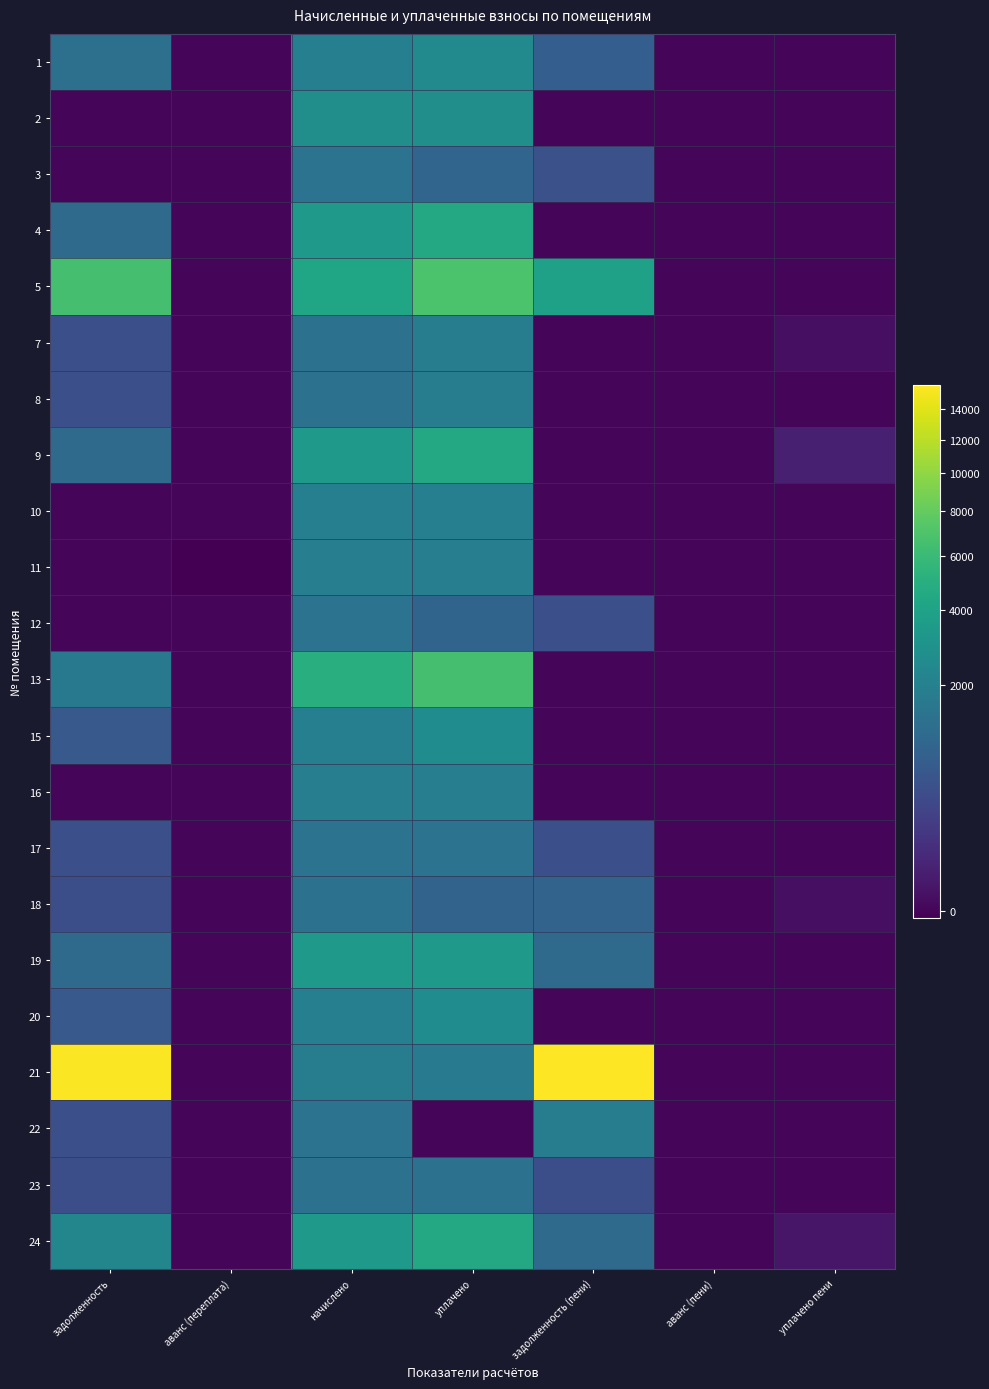

Rank the series by their maximum value, from lowest to highest.

23, 18, 12, 17, 3, 7, 8, 22, 11, 16, 10, 1, 15, 20, 2, 19, 4, 24, 9, 13, 5, 21